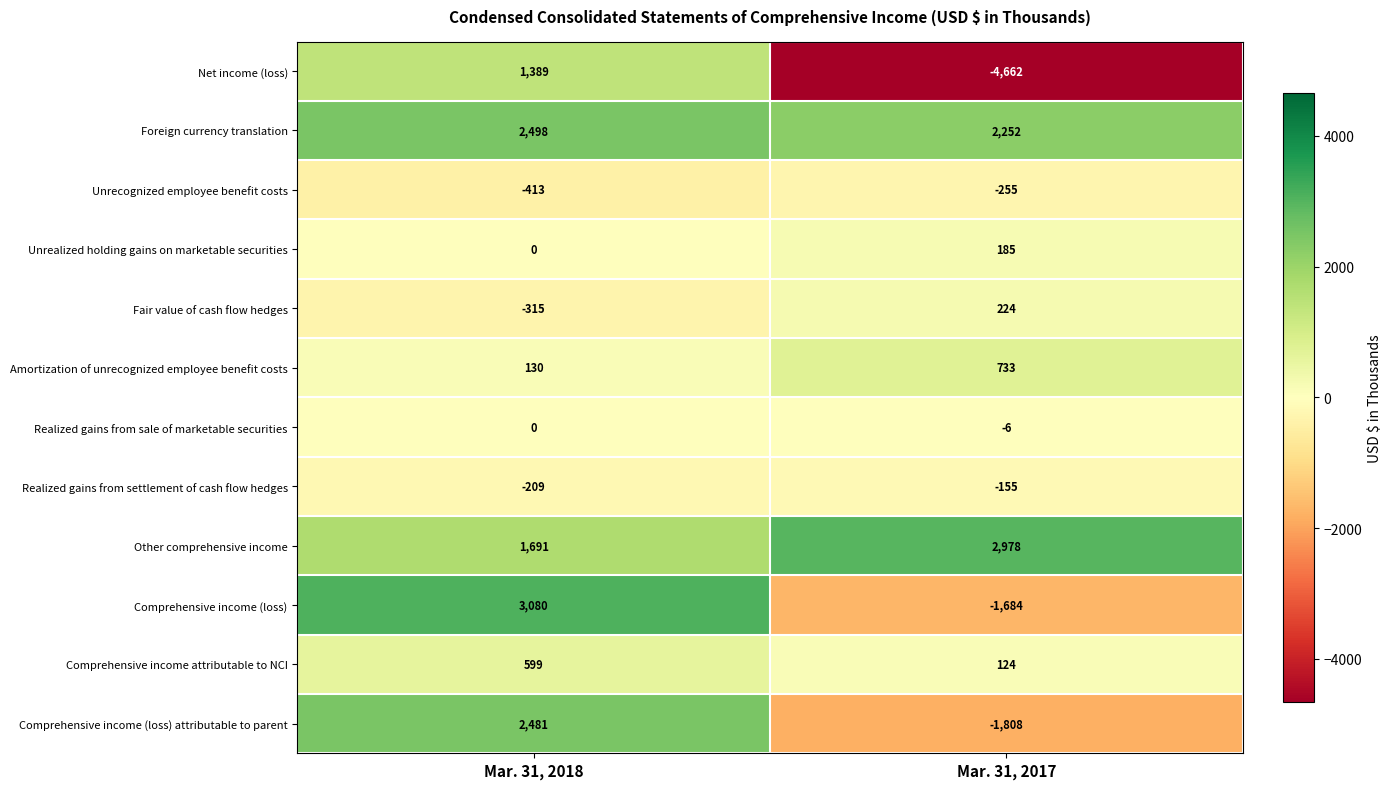

The Realized gains from sale of marketable securities series shows -3 at Mar. 31, 2018. True or false?

False